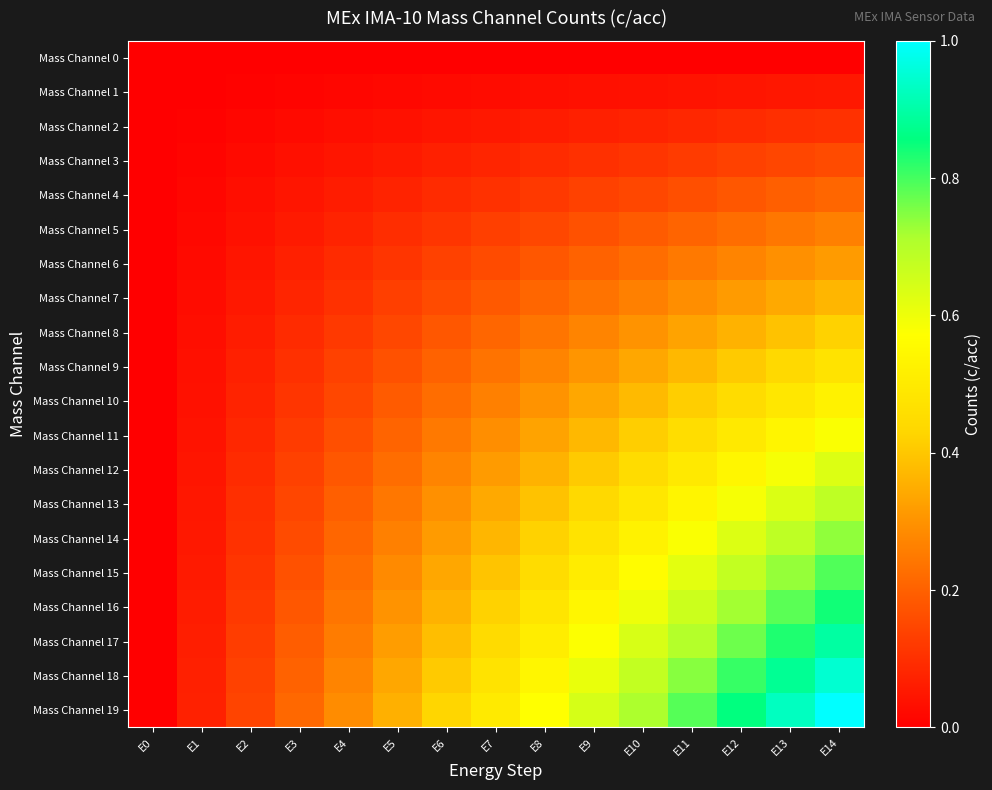

Which series has the largest total across all categories?

Mass Channel 19